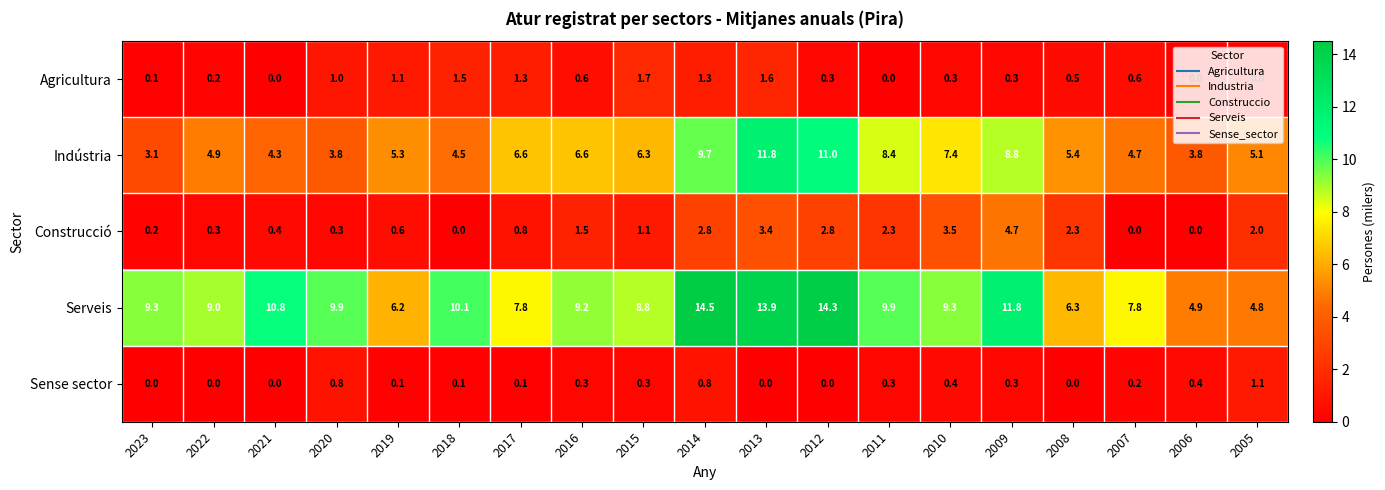

How many series are shown in this chart?

5